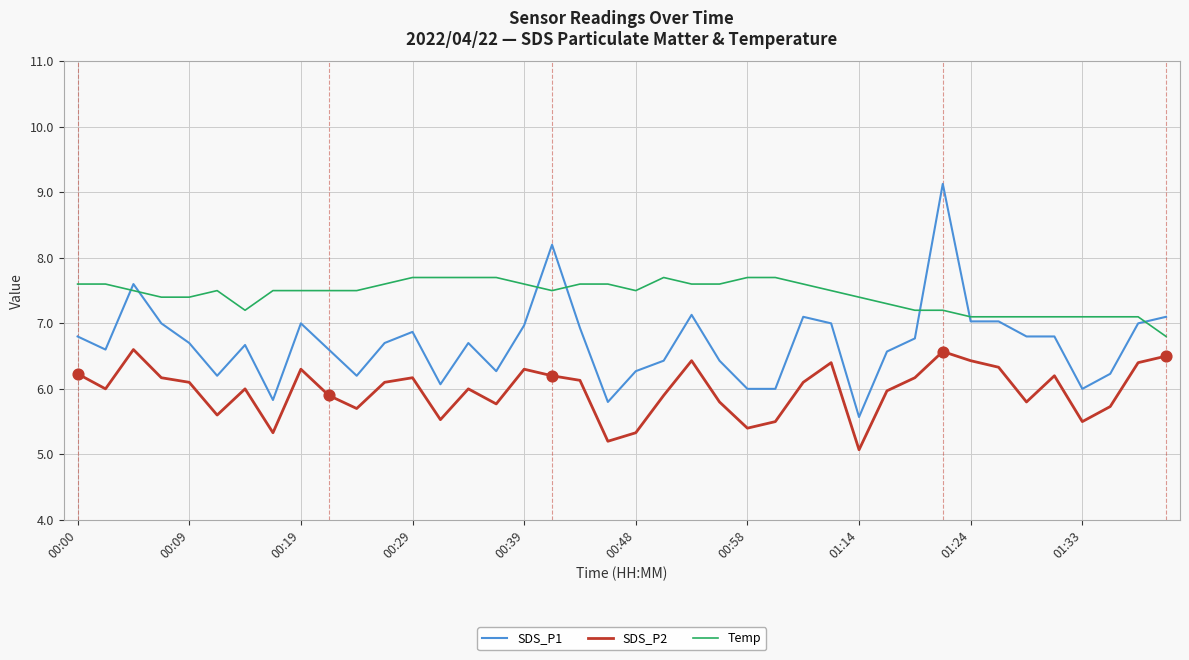

At how many categories does at least one series exceed 5?

40